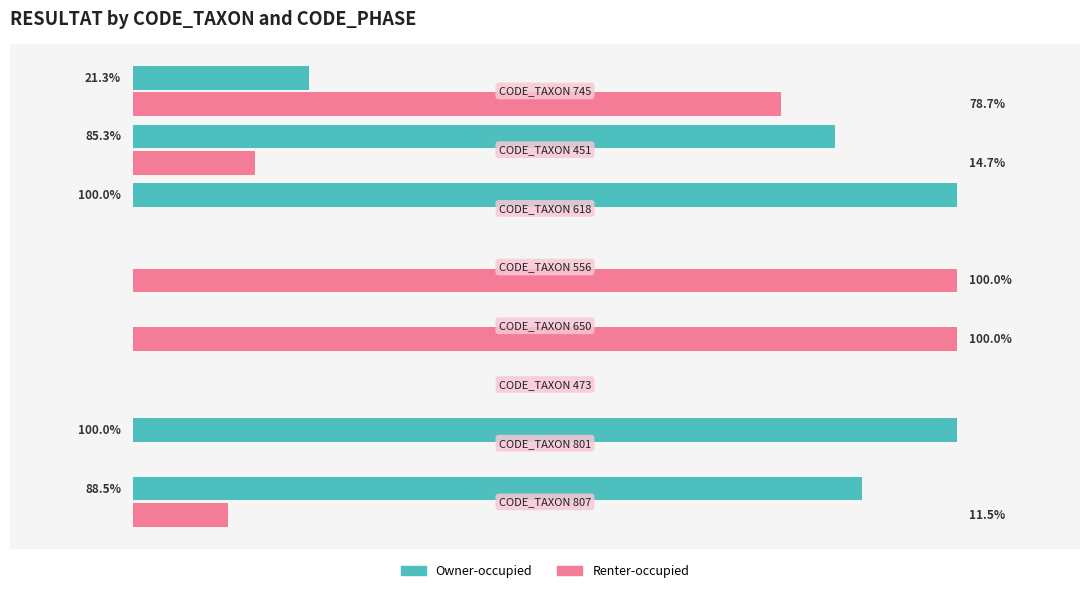

What are all the series names shown in the legend?

Owner-occupied, Renter-occupied